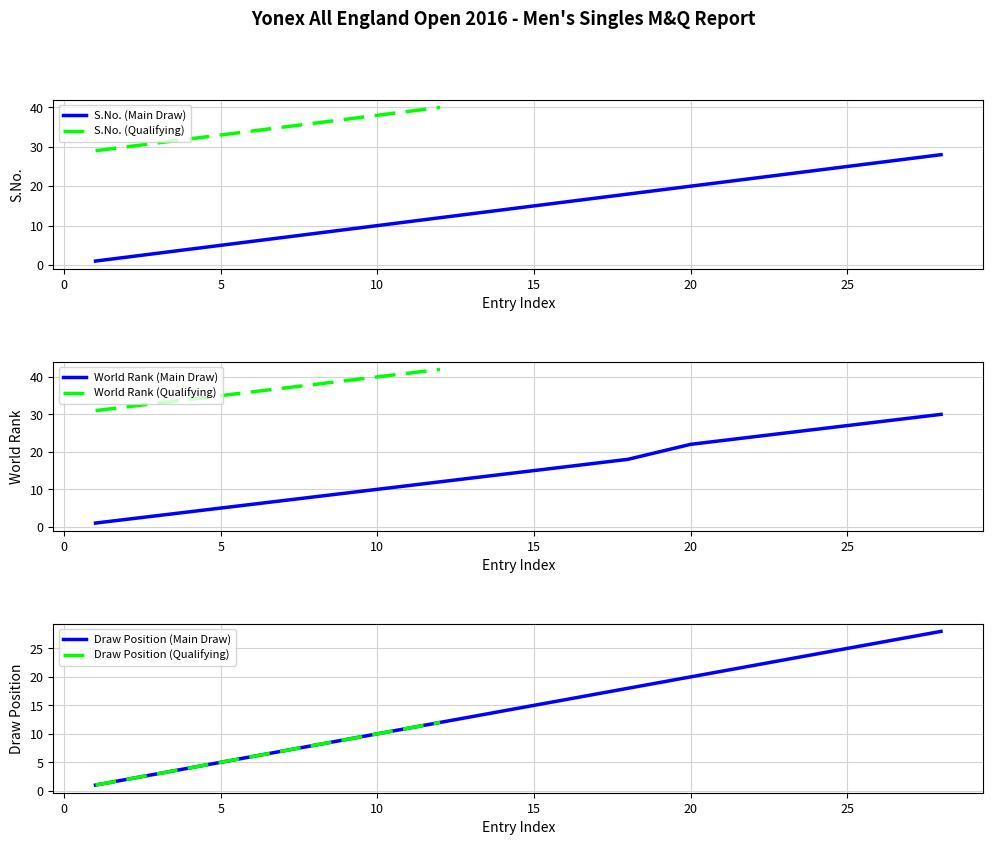

At which label does Draw Position (Main Draw) first exceed 15?

16